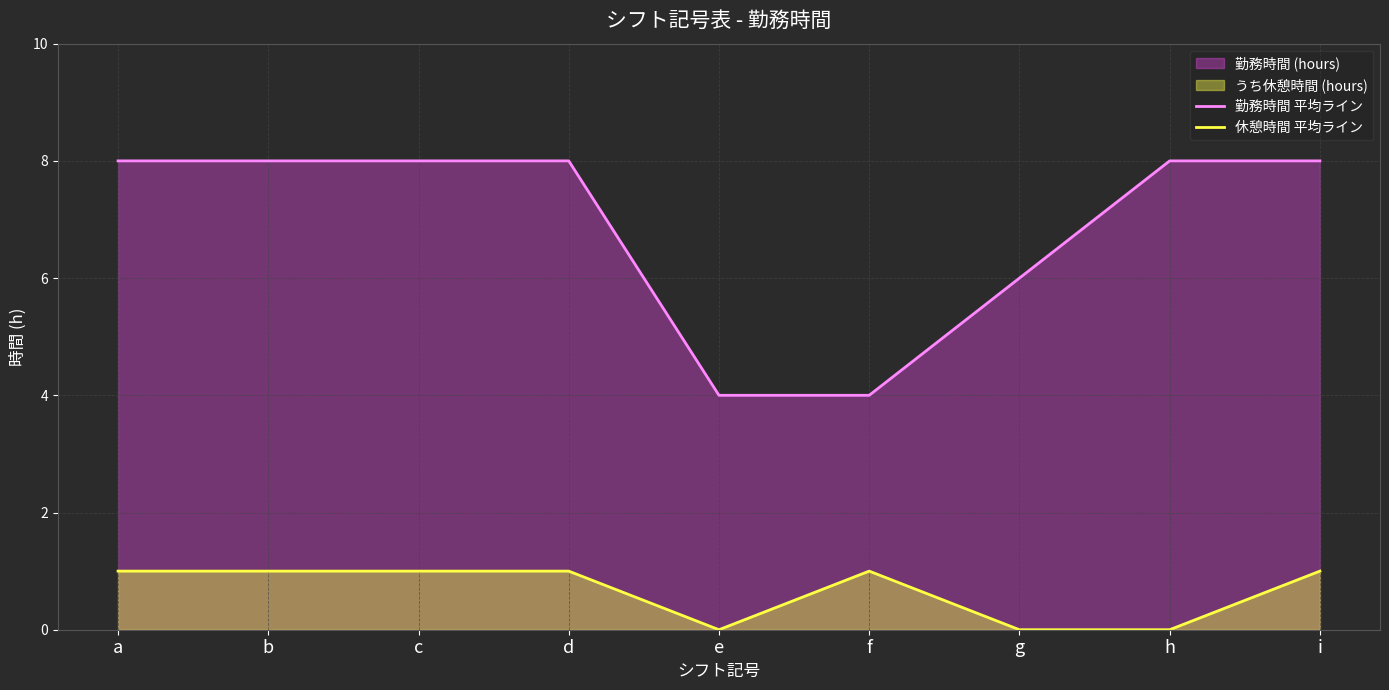

True or false: 勤務時間 平均ライン and 休憩時間 平均ライン intersect in this chart.

False